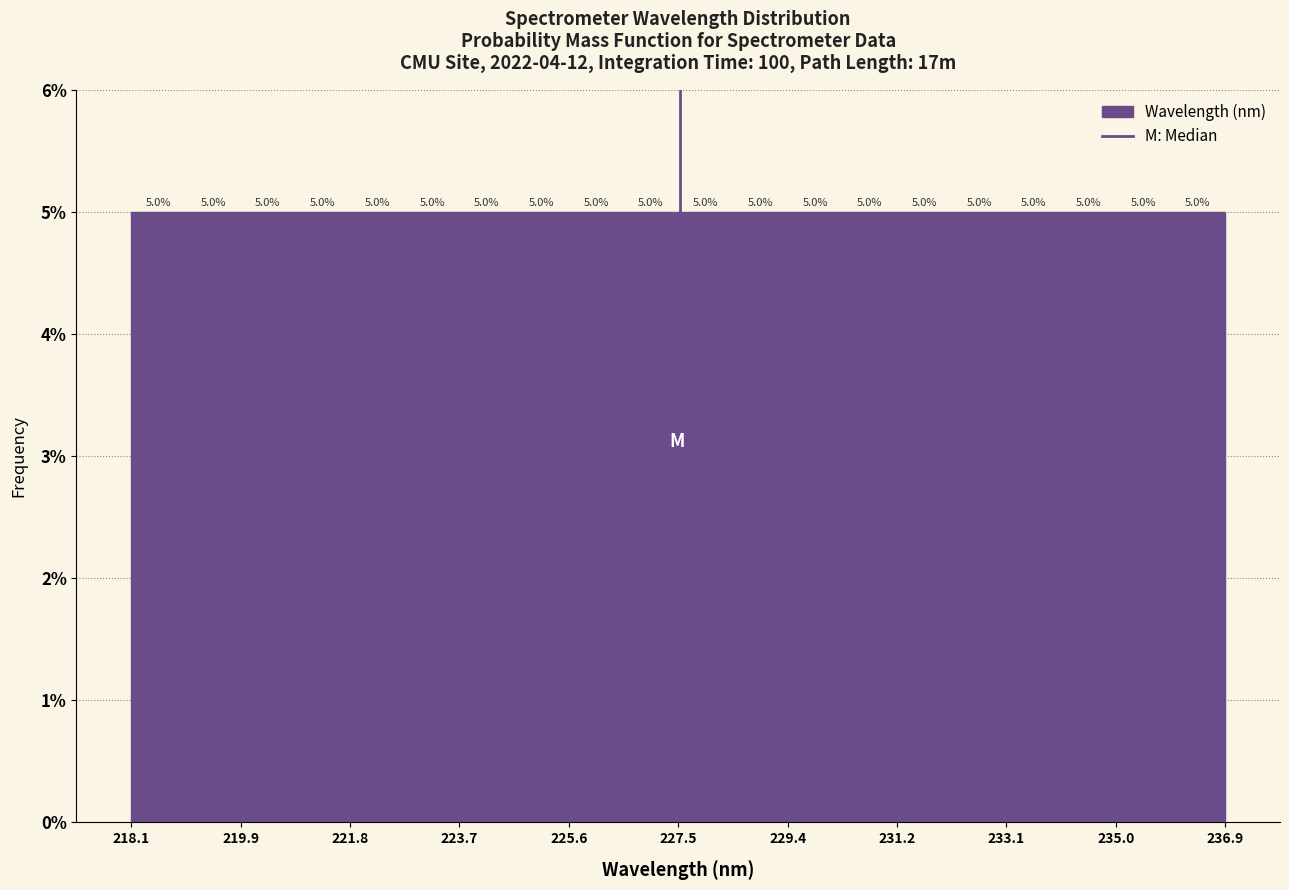

Reading left to right, list every bar in this chart as the range it spans on the x-axis followed by its height. The bar edges are not printed on the chart, so give them approximately, as read against the axis.

218.0 to 219.0: 5.0
219.0 to 220.0: 5.0
220.0 to 220.8: 5.0
220.8 to 221.8: 5.0
221.8 to 222.8: 5.0
222.8 to 223.8: 5.0
223.8 to 224.6: 5.0
224.6 to 225.6: 5.0
225.6 to 226.6: 5.0
226.6 to 227.4: 5.0
227.4 to 228.4: 5.0
228.4 to 229.4: 5.0
229.4 to 230.4: 5.0
230.4 to 231.2: 5.0
231.2 to 232.2: 5.0
232.2 to 233.2: 5.0
233.2 to 234.0: 5.0
234.0 to 235.0: 5.0
235.0 to 236.0: 5.0
236.0 to 237.0: 5.0